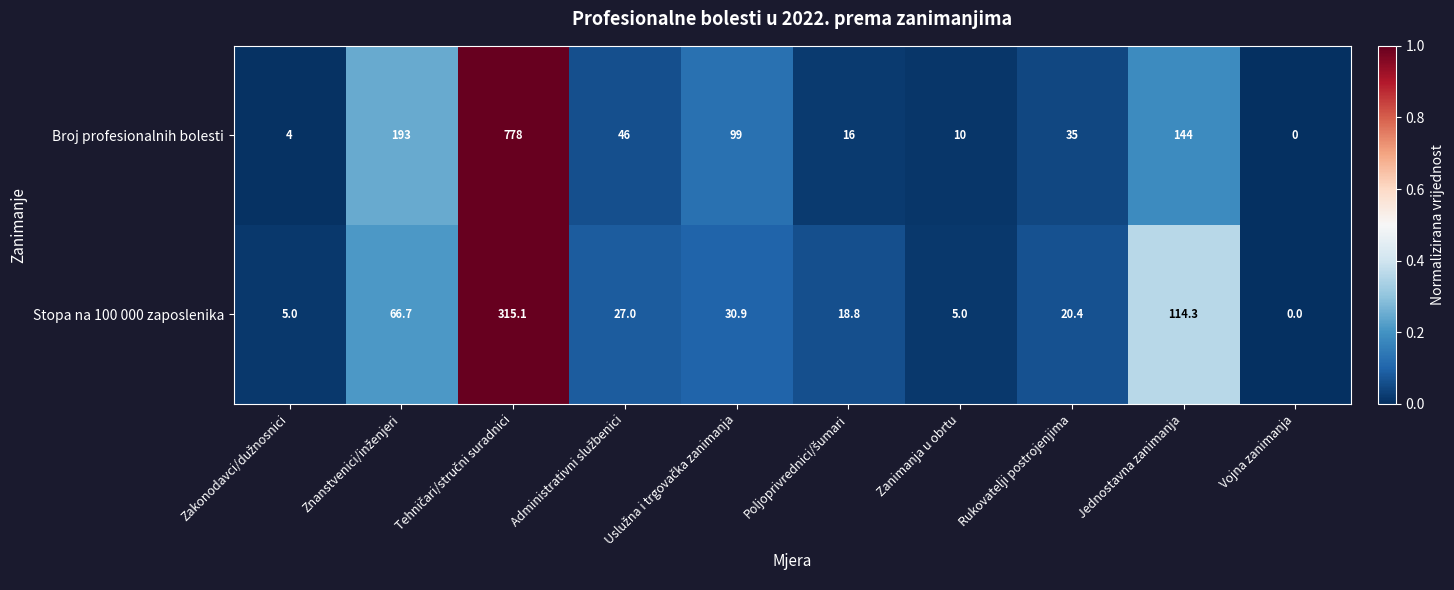

At which category does the chart reach its minimum across all series?

Vojna zanimanja